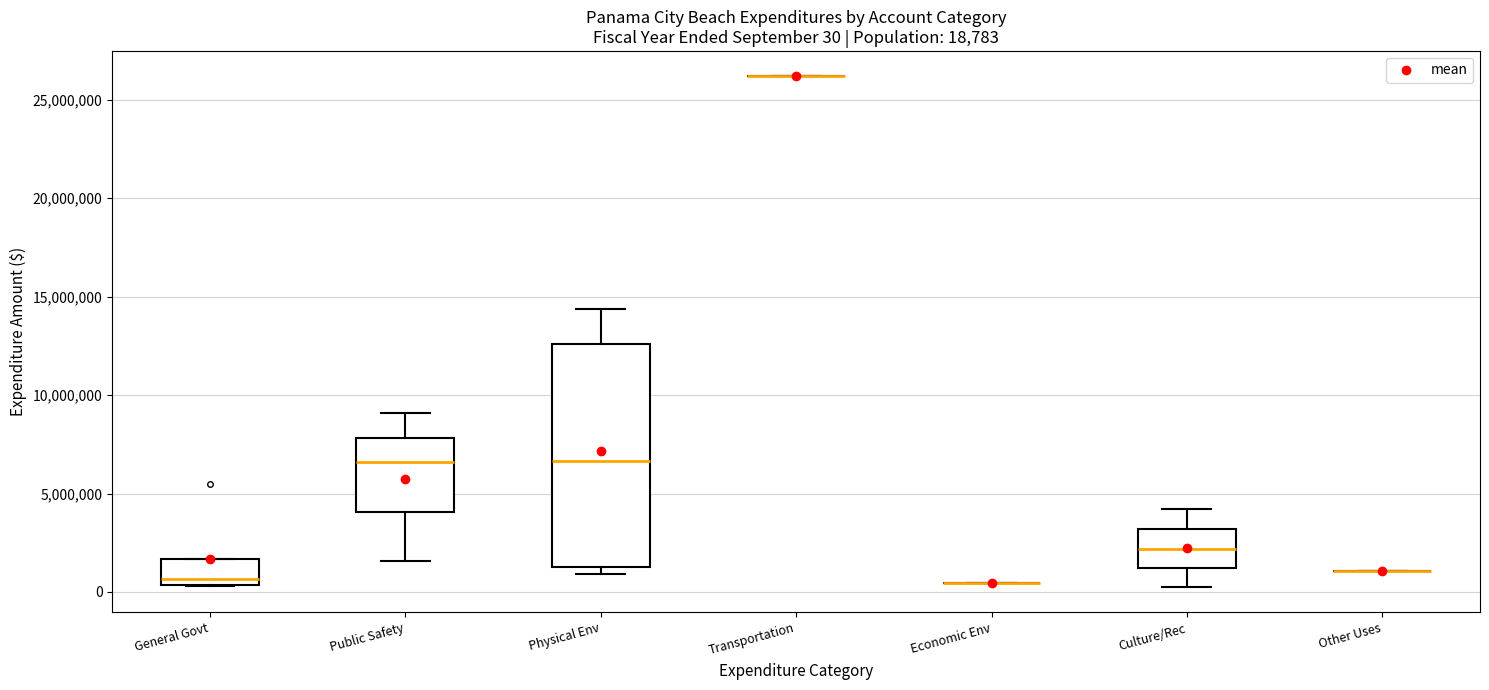

Comparing the boxes themselves (not the whiskers), which one is the tallest?

Physical Env